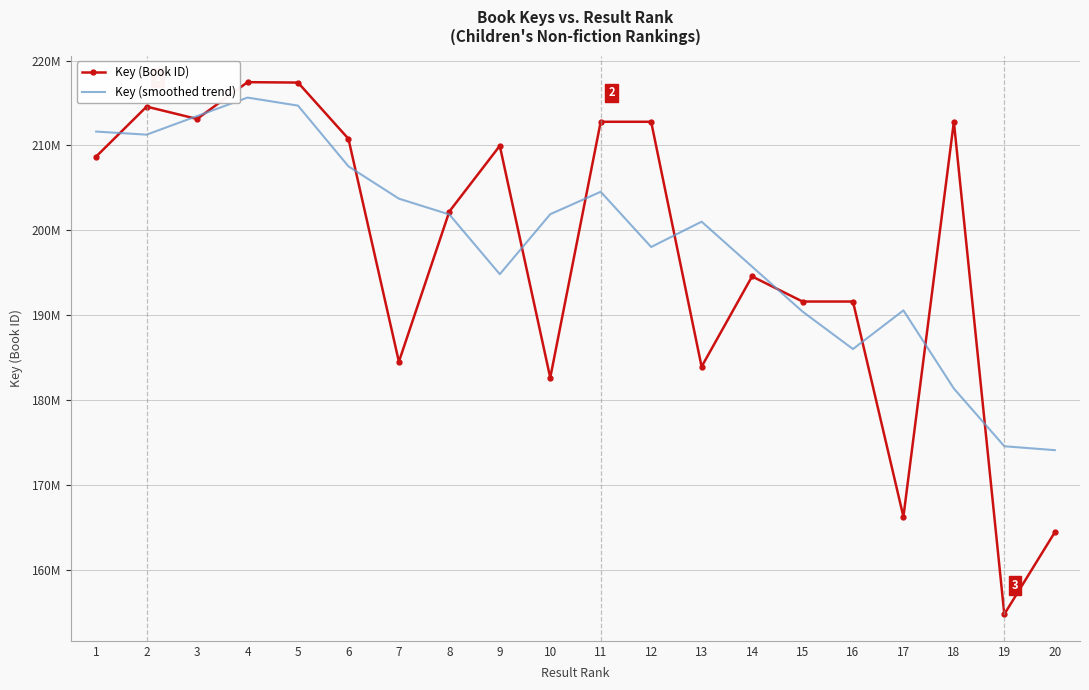

Where is Key (smoothed trend) nearest to the value 194874443?

9